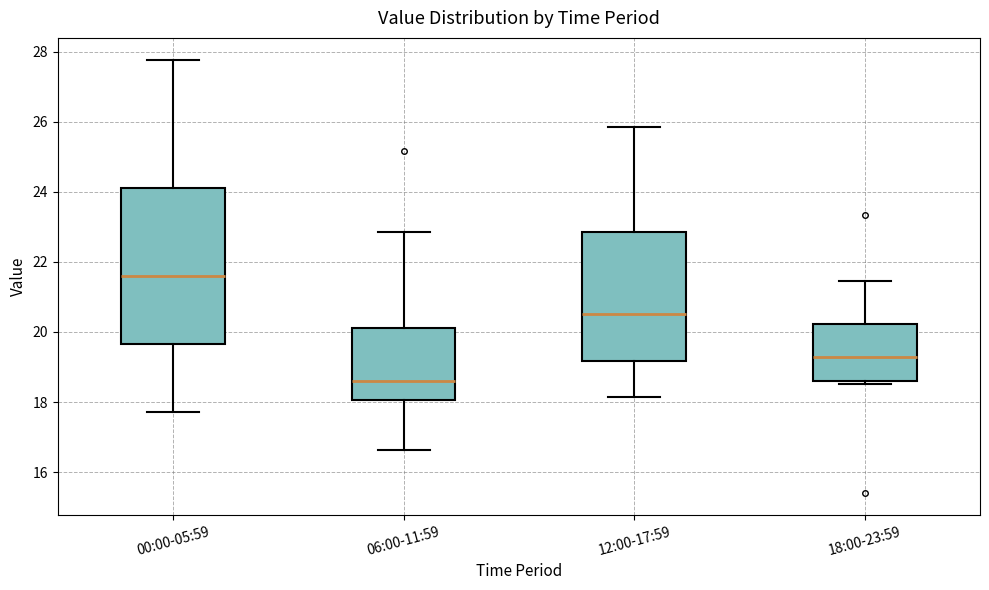

Which box has the highest median line?

00:00-05:59